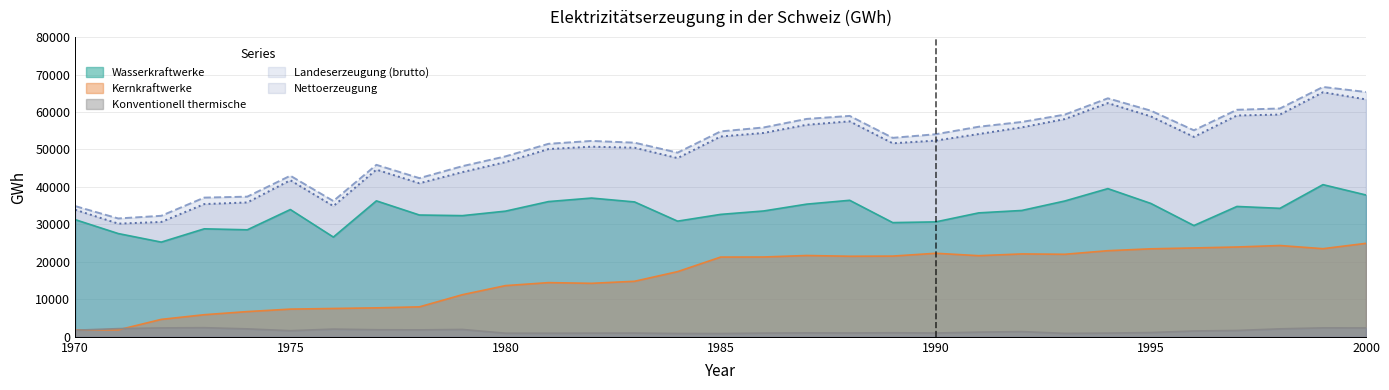

Does the chart have visible grid lines?

Yes